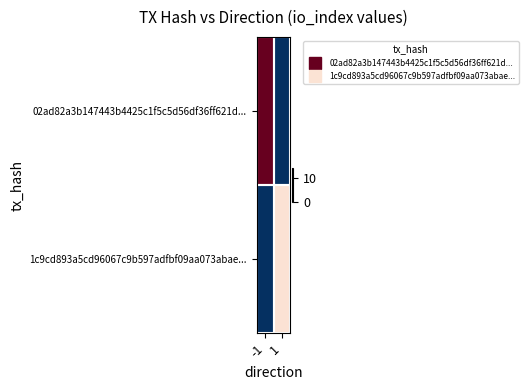

Reading right to left, transcribe all the data shown in this chart.

02ad82a3b147443b4425c1f5c5d56df36ff621d...: 1=0	-1=14
1c9cd893a5cd96067c9b597adfbf09aa073abae...: 1=8	-1=0